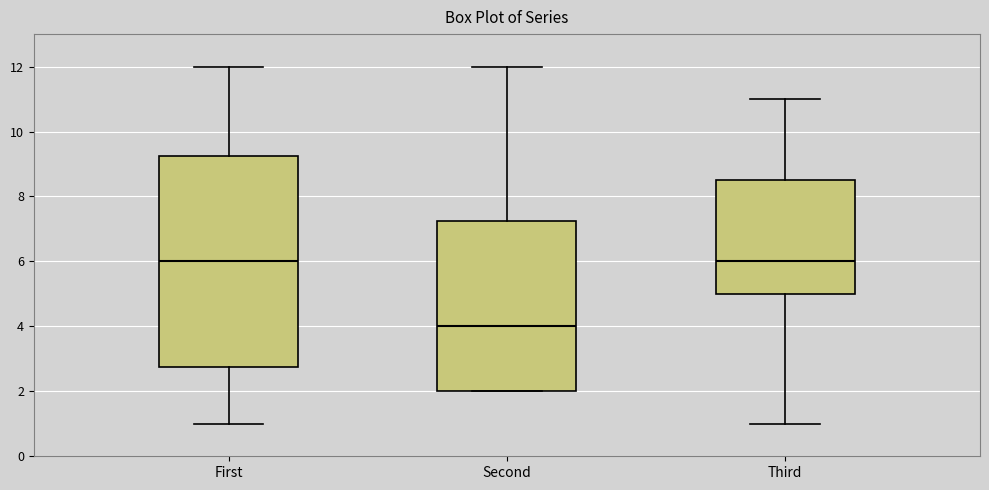

Reading left to right, transcribe this box plot: for each box, give where its median line is, the range the box spans, and where its two whiskers end, as read against the y-axis. The values are not printed on the chart, so give them approximately, as read against the axis.

First: median 6.0, box 2.8 to 9.2, whiskers 1.0 to 12.0
Second: median 4.0, box 2.0 to 7.2, whiskers 2.0 to 12.0
Third: median 6.0, box 5.0 to 8.6, whiskers 1.0 to 11.0